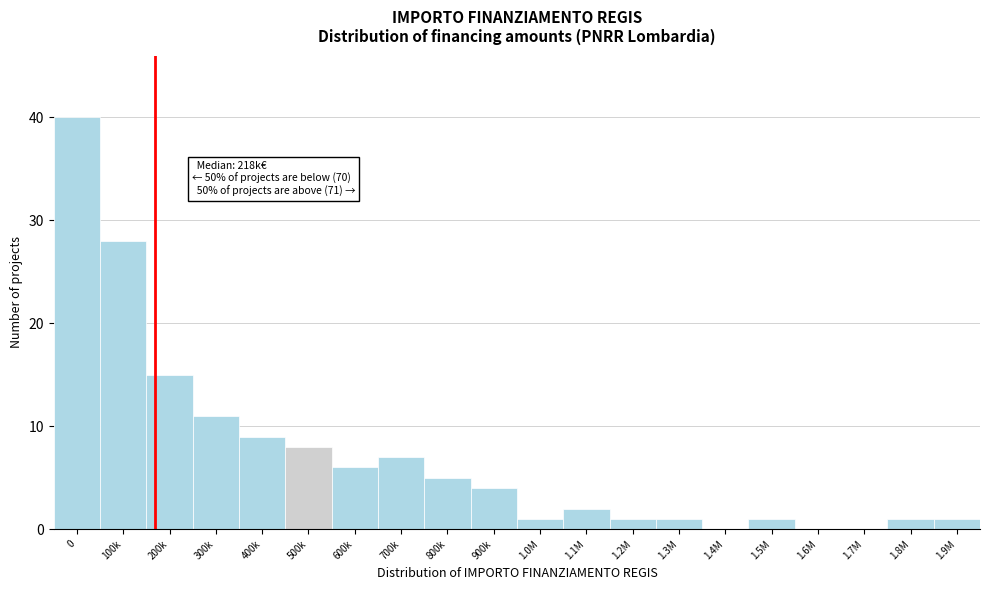

Reading left to right, extract all data points from this chart.

0=40	100k=28	200k=15	300k=11	400k=9	500k=8	600k=6	700k=7	800k=5	900k=4	1.0M=1	1.1M=2	1.2M=1	1.3M=1	1.4M=0	1.5M=1	1.6M=0	1.7M=0	1.8M=1	1.9M=1